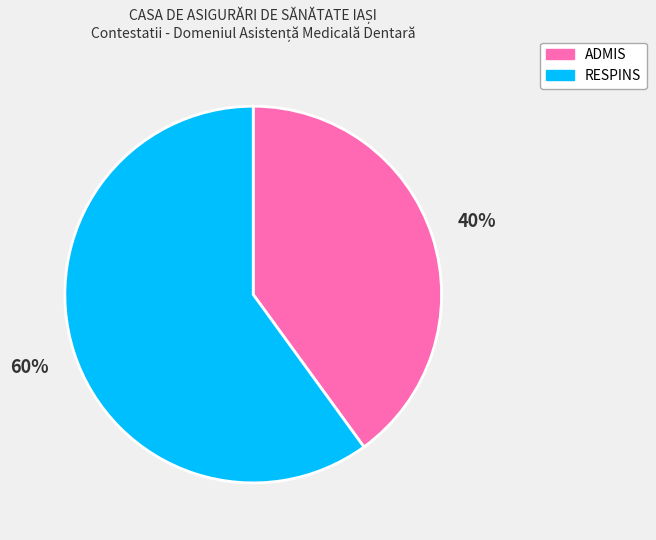

To the nearest percent, what is the combined percentage of RESPINS and ADMIS?

100%